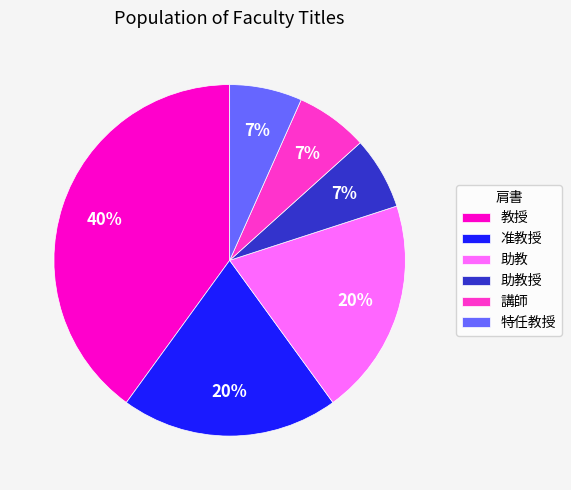

To the nearest percent, what portion does 助教 represent?

20%